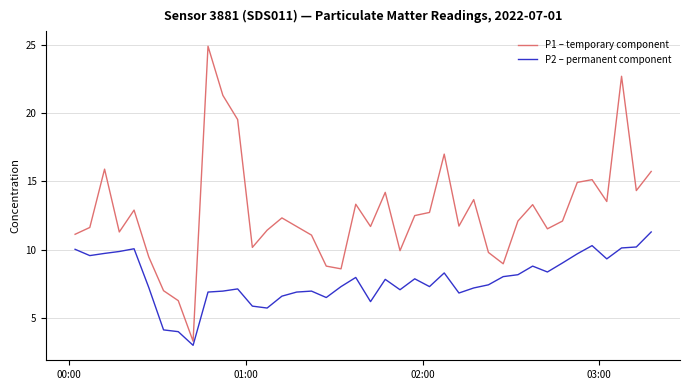

In P2 – permanent component, how many points are lower than both neighbors (excluding endpoints)?

10